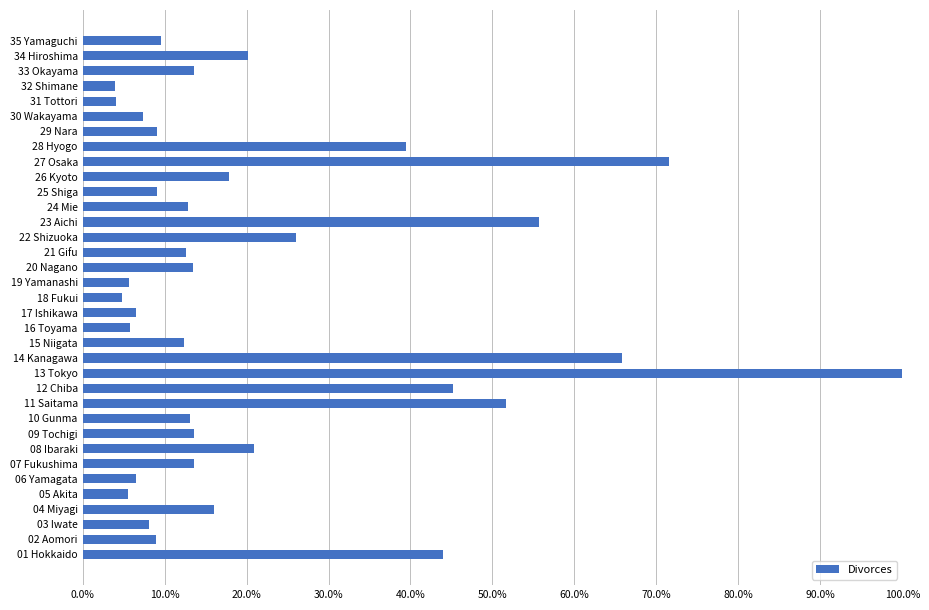

What value does the data have at 25 Shiga?

9.1